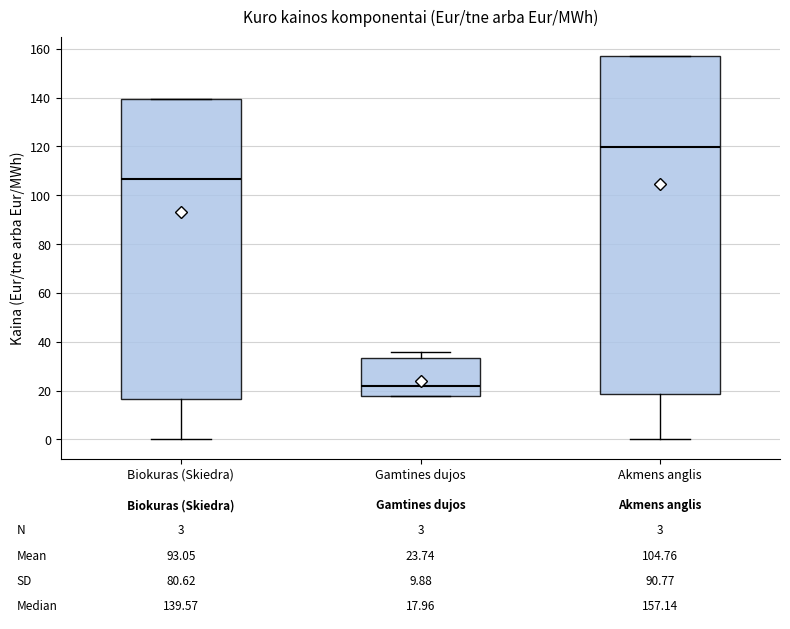

Comparing the boxes themselves (not the whiskers), which one is the tallest?

Akmens anglis